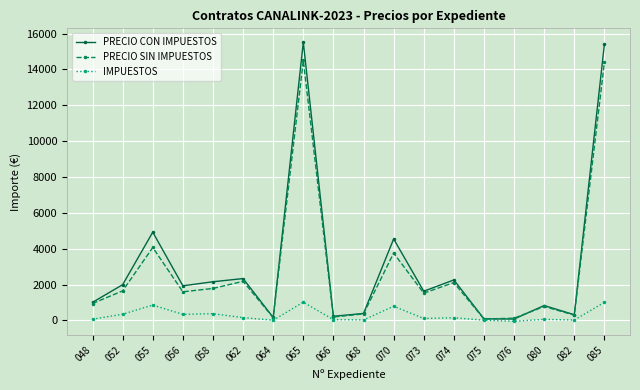

What is the minimum value shown in the chart?

-46.7